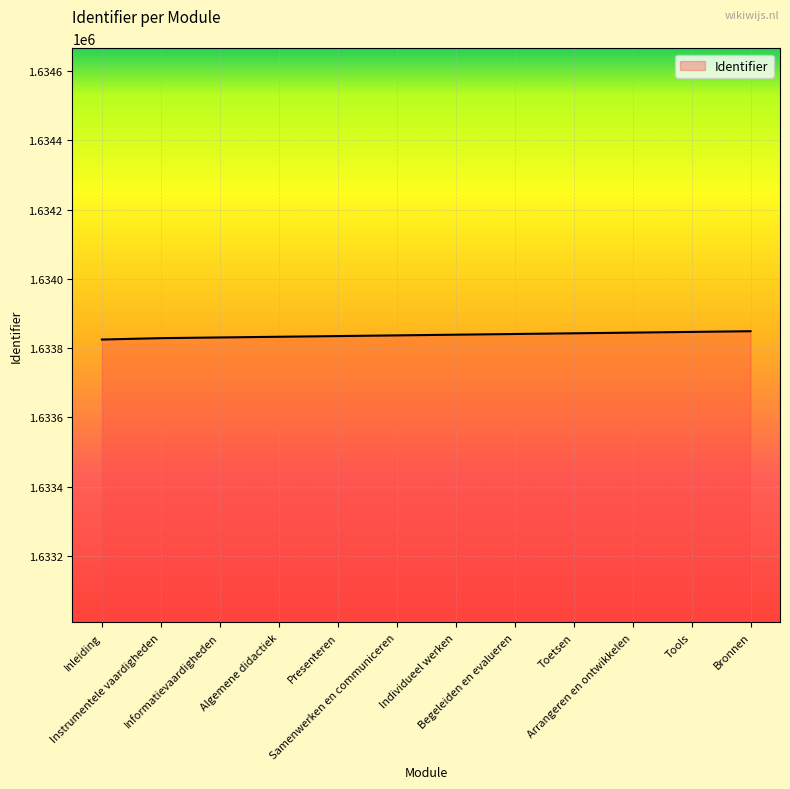

What is the maximum value shown in the chart?

1633849